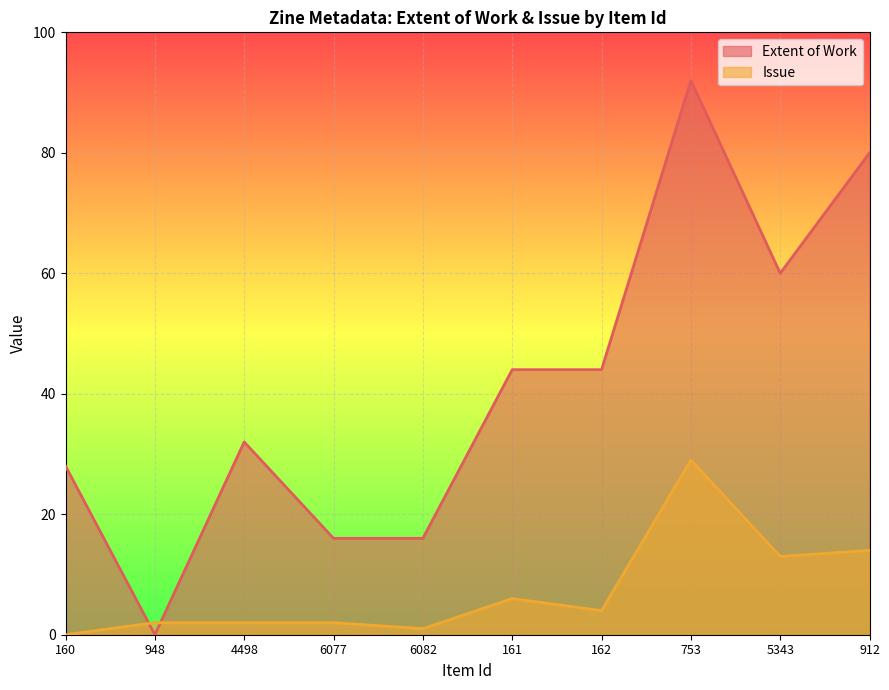

Where is the first local maximum for Issue?

161